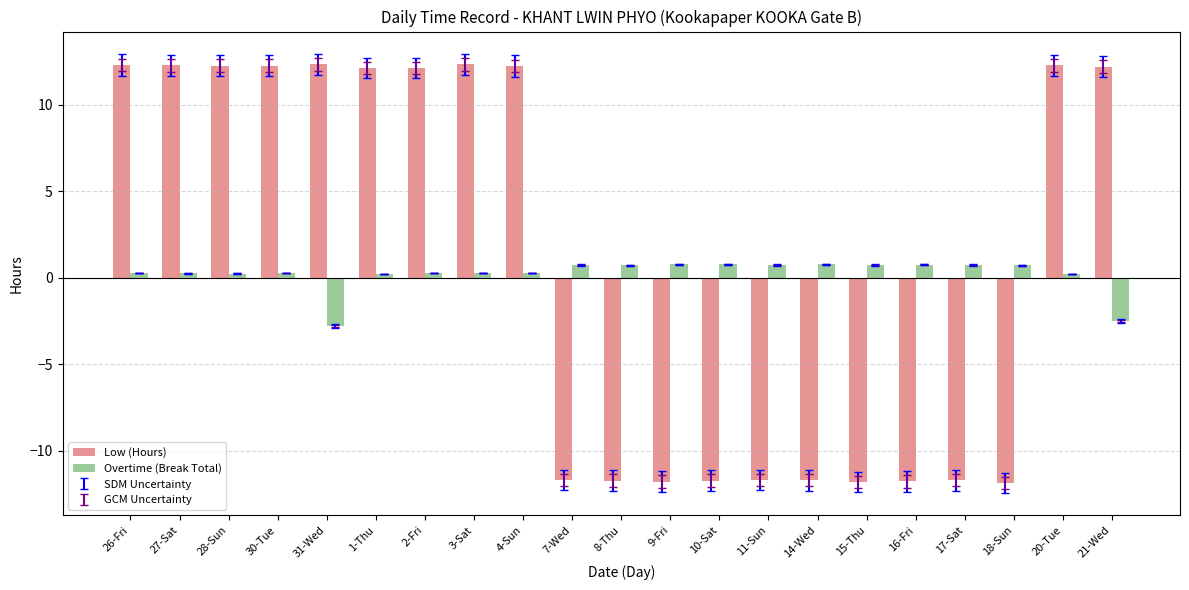

List the series in order of their peak value, lowest first.

Overtime (Break Total), Low (Hours)